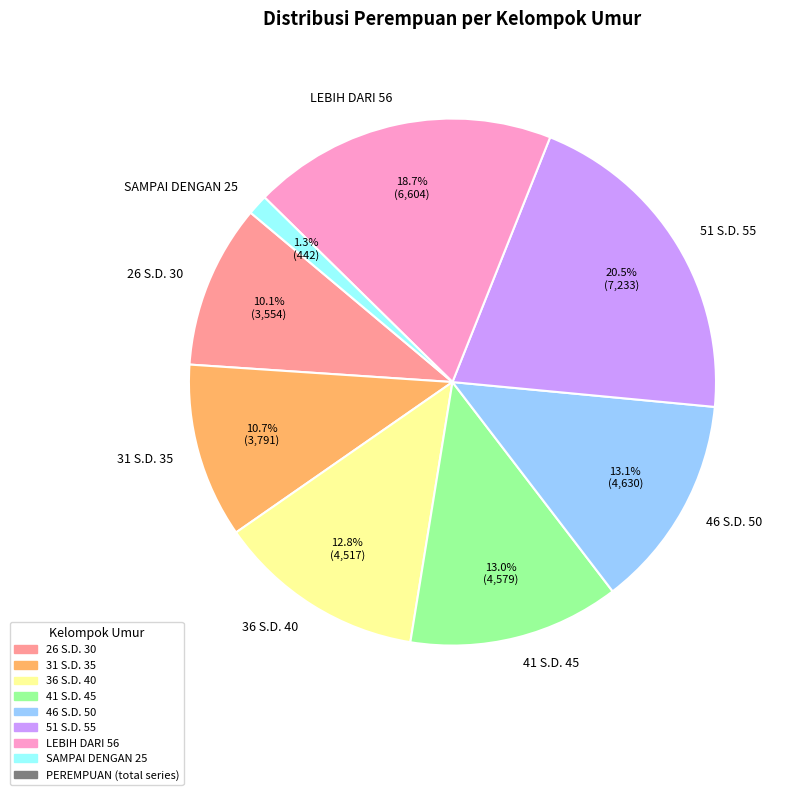

Combined, what portion of the pie is 31 S.D. 35 and 41 S.D. 45?

23.7%